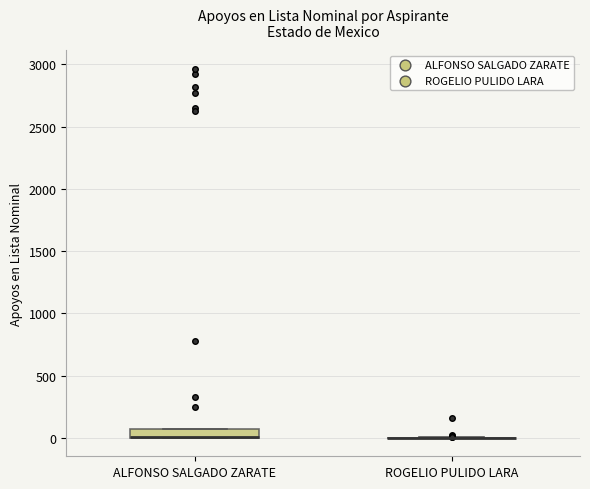

Comparing the boxes themselves (not the whiskers), which one is the tallest?

ALFONSO SALGADO ZARATE